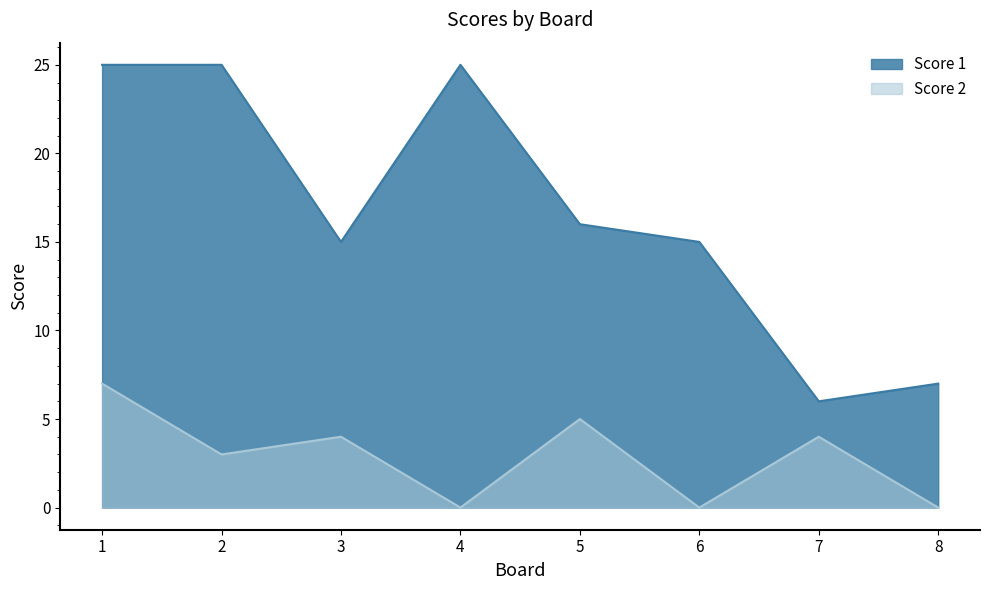

At which category does Score 2 reach its first local valley?

2